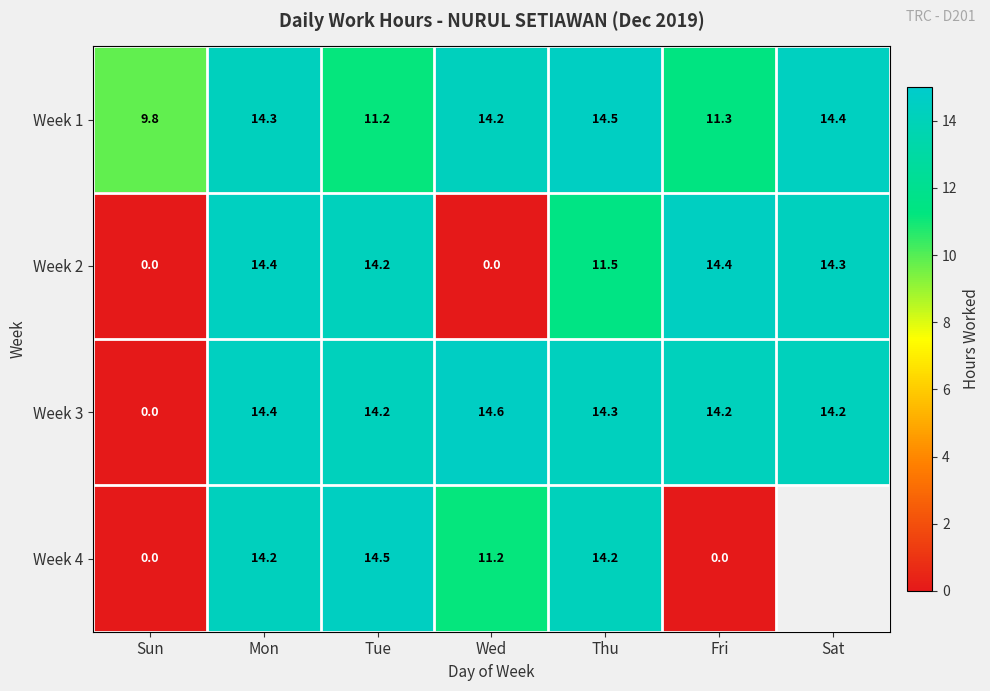

Is it true that Week 1 equals 14.4 at Sat?

True